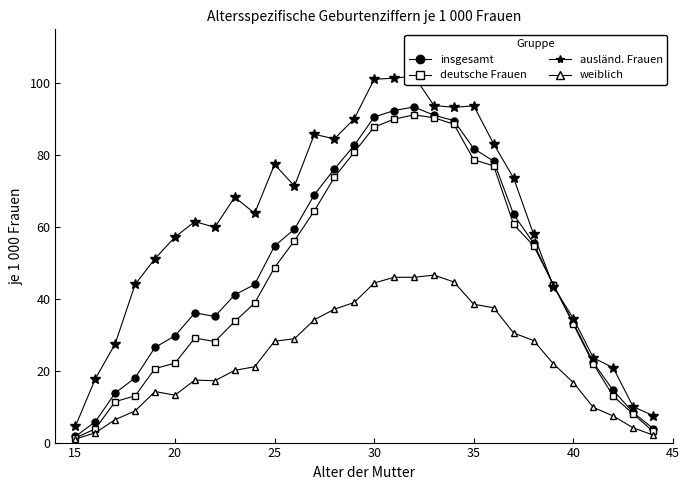

Reading left to right, what are all the values shown in this chart?

insgesamt (je 1000): 1.7	5.8	13.8	18.0	26.5	29.7	36.1	35.1	41.1	44.0	54.7	59.4	69.0	76.1	82.7	90.6	92.4	93.4	91.1	89.6	81.8	78.3	63.5	55.5	43.8	33.3	22.3	14.5	8.4	3.9
deutsche Frauen (je 1000): 1.3	3.8	11.4	13.0	20.6	22.1	29.1	28.1	33.7	38.8	48.7	56.2	64.5	73.8	80.8	87.8	90.0	91.2	90.4	88.6	78.7	77.0	60.7	54.8	43.9	32.9	21.9	12.9	8.0	3.1
auslaendische Frauen (je 1000): 4.5	17.7	27.5	44.0	51.2	57.2	61.5	59.9	68.3	63.8	77.4	71.4	85.8	84.5	90.1	101.1	101.4	102.0	93.8	93.3	93.7	83.1	73.6	58.0	43.4	34.5	23.6	20.8	10.0	7.5
weiblich (je 1000): 1.0	2.7	6.4	8.8	14.2	13.2	17.4	17.2	20.1	21.1	28.2	28.9	34.2	37.1	39.0	44.4	46.0	46.0	46.6	44.7	38.5	37.5	30.5	28.4	21.9	16.7	9.8	7.4	4.1	2.1